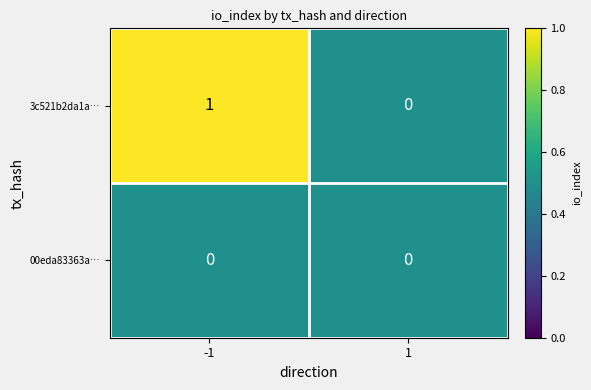

Reading left to right, transcribe all the data shown in this chart.

3c521b2da1a…: -1=1	1=0
00eda83363a…: -1=0	1=0